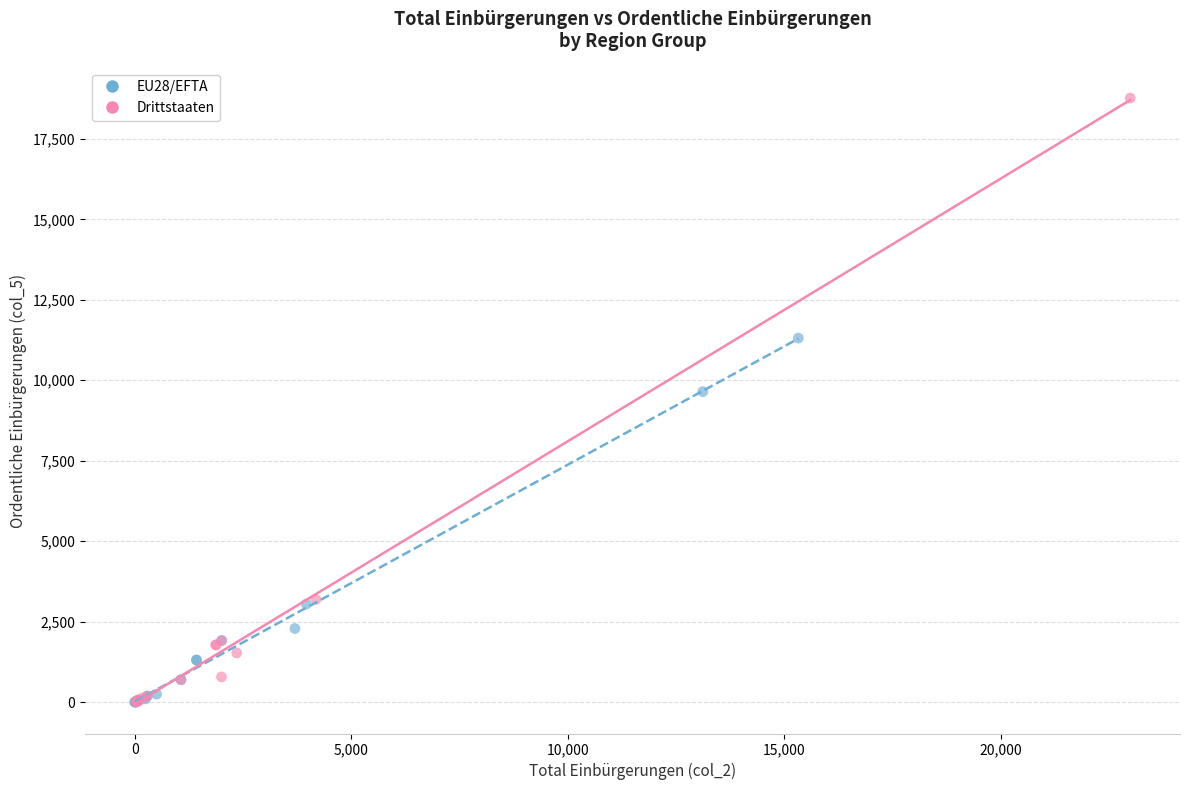

Which series has the widest spread of Y values?

Drittstaaten